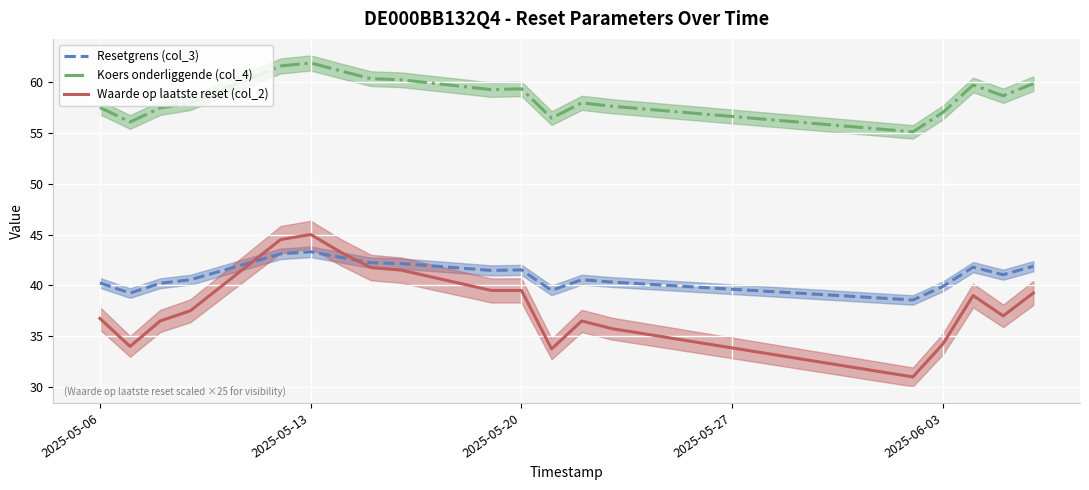

True or false: Resetgrens (col_3) and Koers onderliggende (col_4) cross at least once.

False